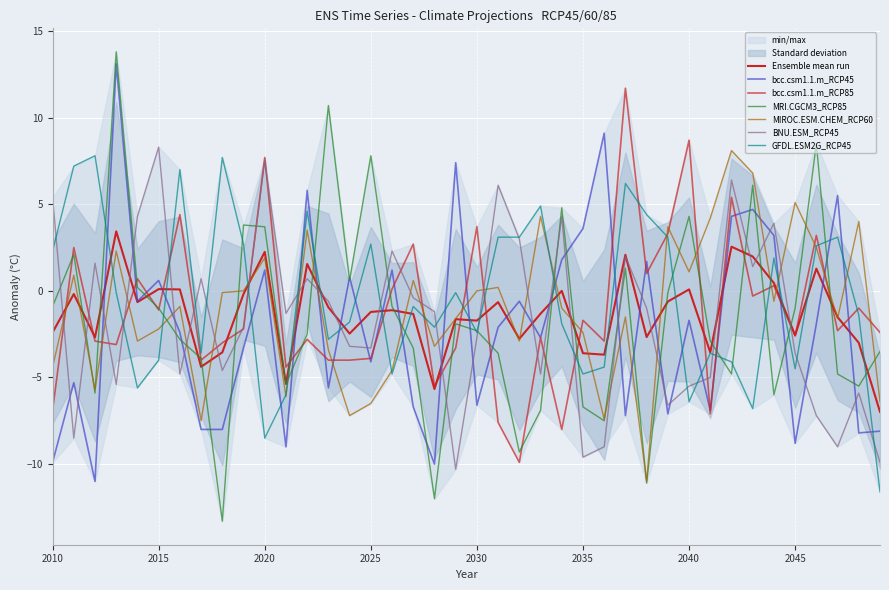

List the series in order of their peak value, highest first.

MRI.CGCM3_RCP85, bcc.csm1.1.m_RCP45, bcc.csm1.1.m_RCP85, BNU.ESM_RCP45, MIROC.ESM.CHEM_RCP60, GFDL.ESM2G_RCP45